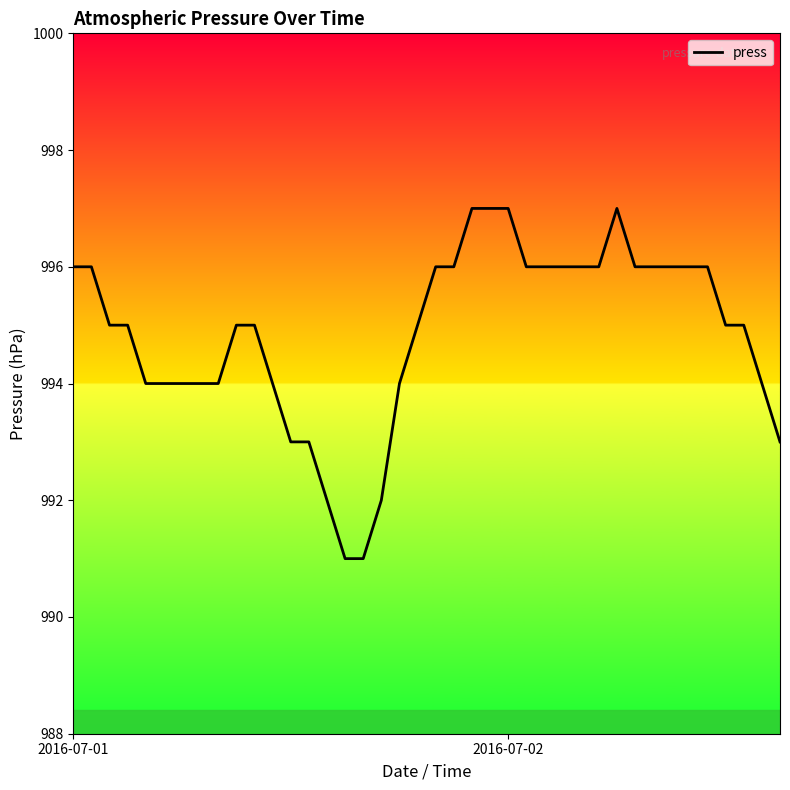

What is the smallest value displayed?

991